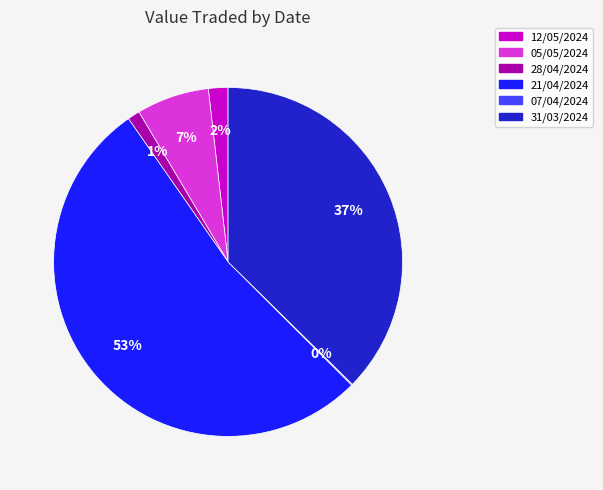

Which category has the biggest portion of the pie?

21/04/2024